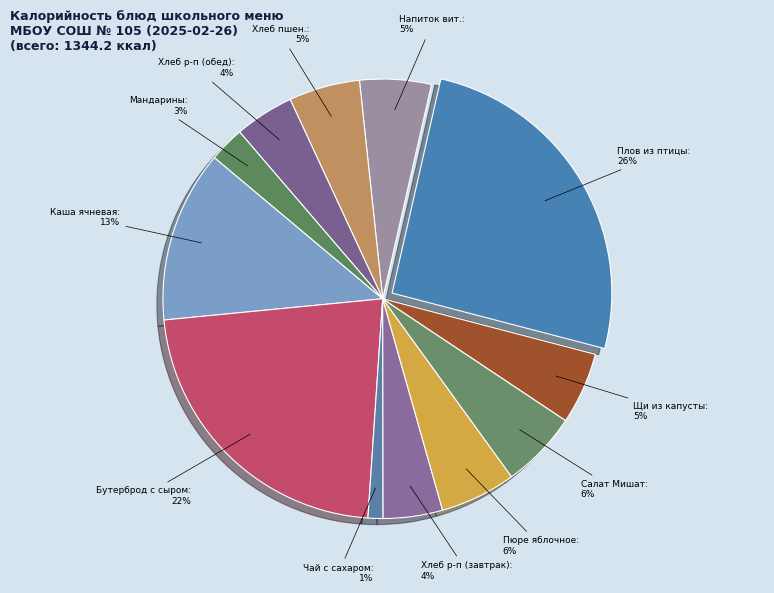

To the nearest percent, what is the combined percentage of Мандарины and Бутерброд с сыром?

25%